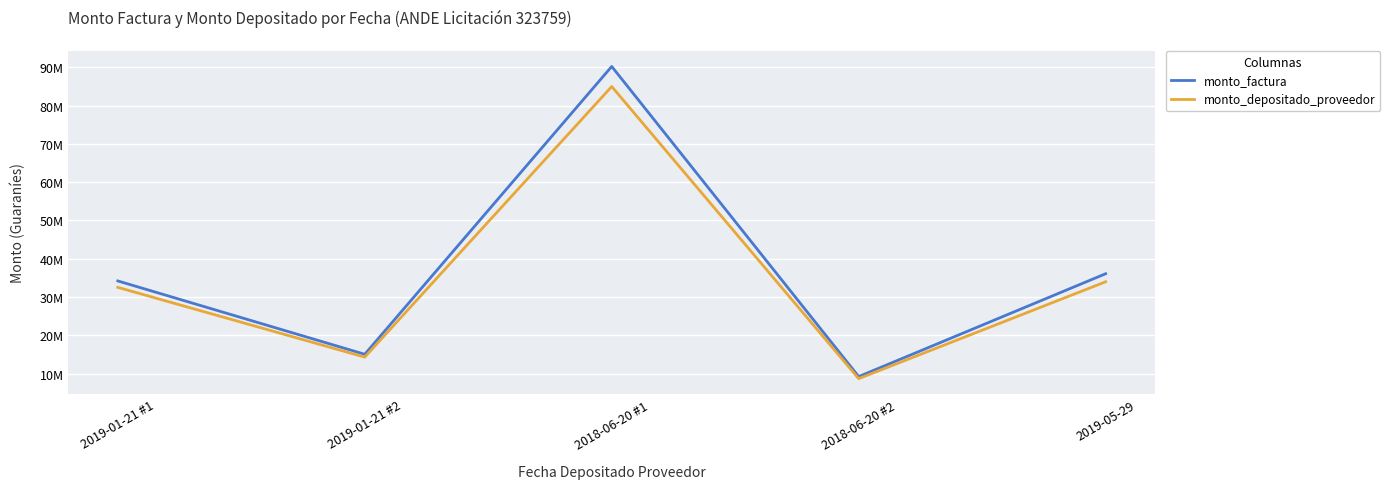

What is the label of the 1st point from the left?

2019-01-21 #1